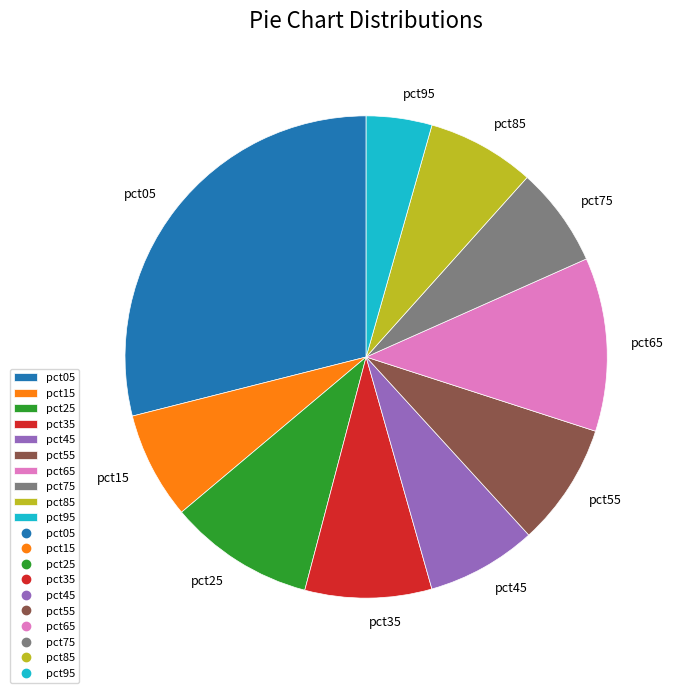

Do pct55 and pct35 together represent more than half of the pie?

No